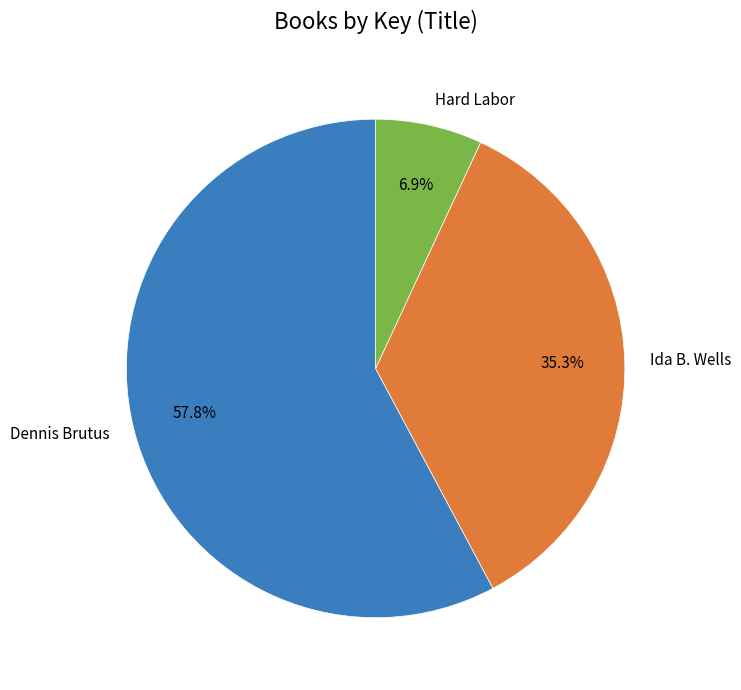

How many slices are in this pie chart?

3